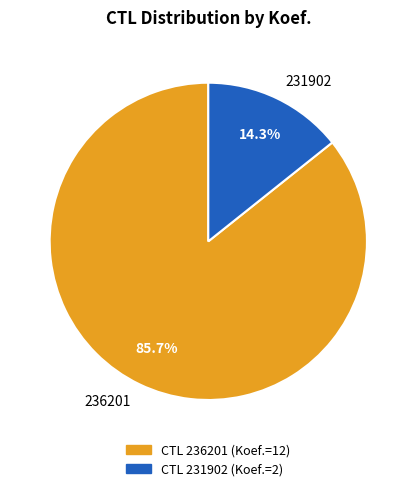

Is 236201 the majority of the pie?

Yes